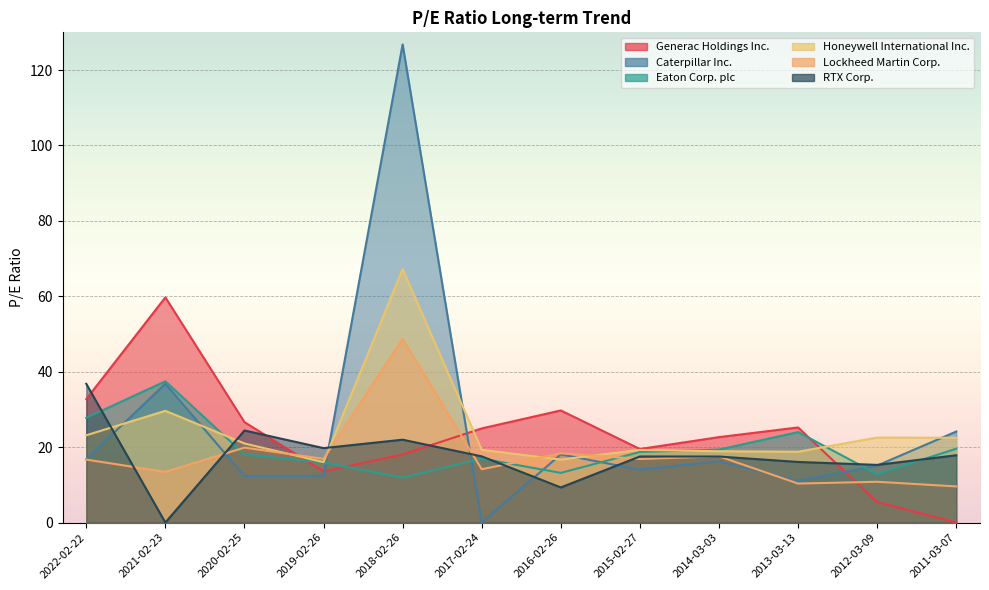

Reading left to right, list all the values displayed in this chart.

Generac Holdings Inc.: 32.7	59.7	26.6	13.6	18.1	25.0	29.7	19.5	22.6	25.2	5.4	0.0
Caterpillar Inc.: 16.8	36.8	12.4	12.4	126.8	0.0	18.1	14.0	16.2	11.0	15.1	24.1
Eaton Corp. plc: 27.8	37.5	18.1	15.9	11.9	17.0	13.2	18.7	19.4	24.0	12.8	19.6
Honeywell International Inc.: 23.1	29.6	21.0	16.0	67.2	19.3	16.7	19.3	18.9	18.8	22.5	22.5
Lockheed Martin Corp.: 16.7	13.4	19.9	16.9	48.7	14.1	18.4	16.9	17.6	10.3	10.8	9.6
RTX Corp.: 36.8	0.0	24.4	19.7	22.0	17.6	9.3	17.5	17.5	16.1	15.3	17.8